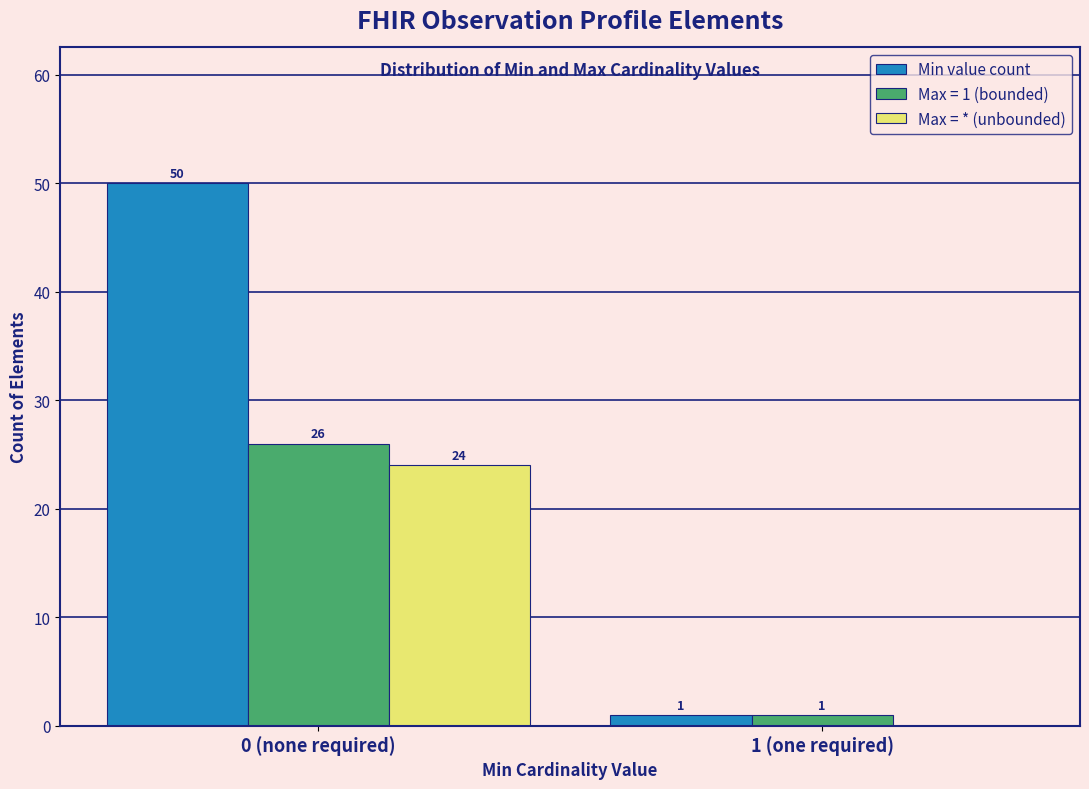

Reading left to right, list all the values displayed in this chart.

Min value count: 0 (none required)=50	1 (one required)=1
Max = 1 (bounded): 0 (none required)=26	1 (one required)=1
Max = * (unbounded): 0 (none required)=24	1 (one required)=0